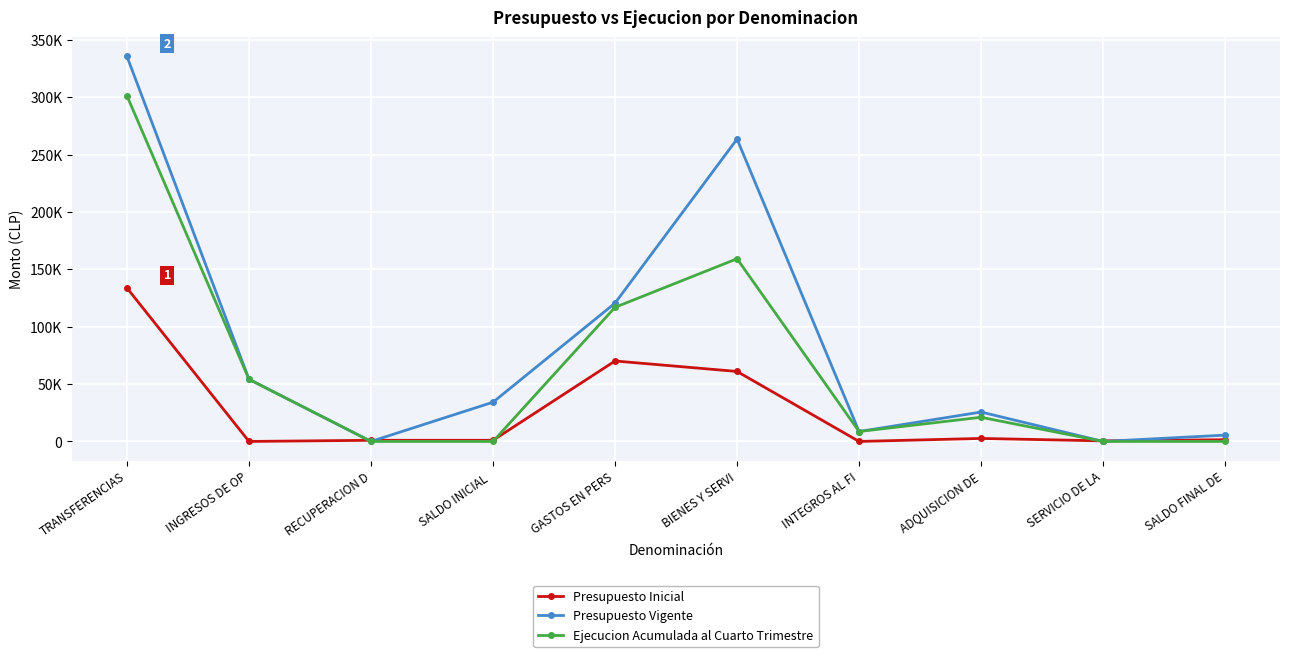

Reading left to right, transcribe all the data shown in this chart.

Presupuesto Inicial: 133724	0	1000	1000	70115	60988	0	2621	500	1500
Presupuesto Vigente: 335474	54145	0	34199	120535	263517	8645	25621	0	5500
Ejecucion Acumulada al Cuarto Trimestre: 301137	54145	0	0	116890	159203	8645	21064	0	0